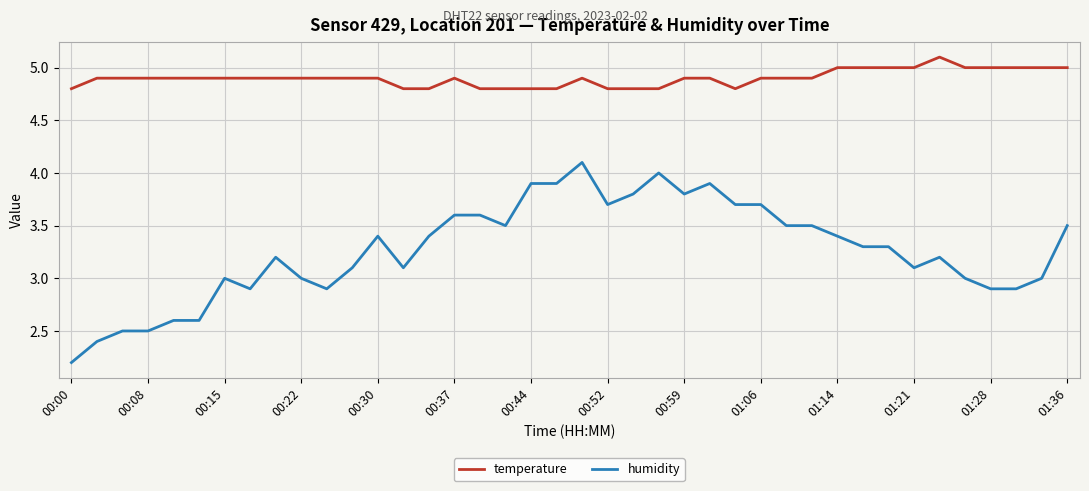

Which series has the largest total across all categories?

temperature